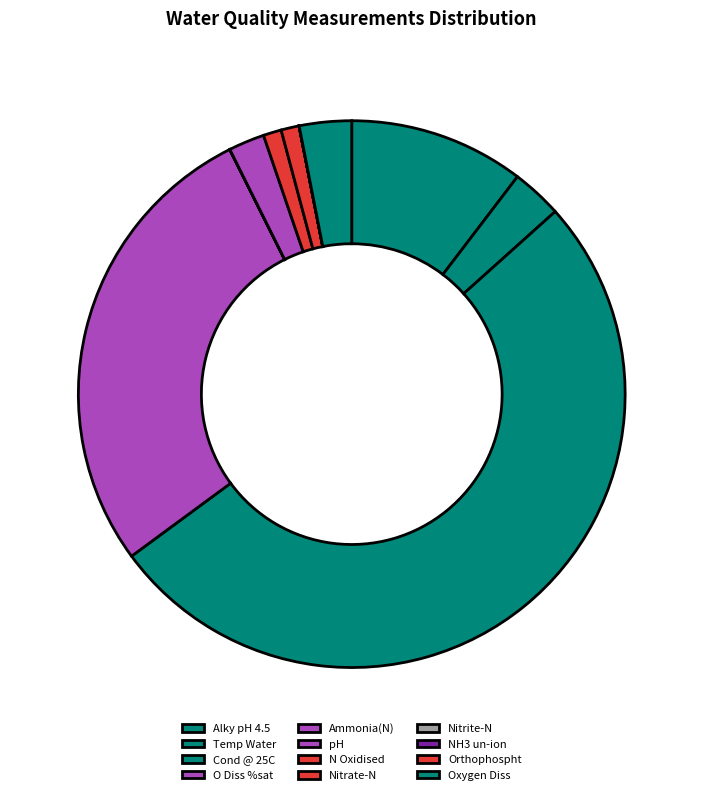

Does Cond @ 25C represent more than half of the total?

Yes